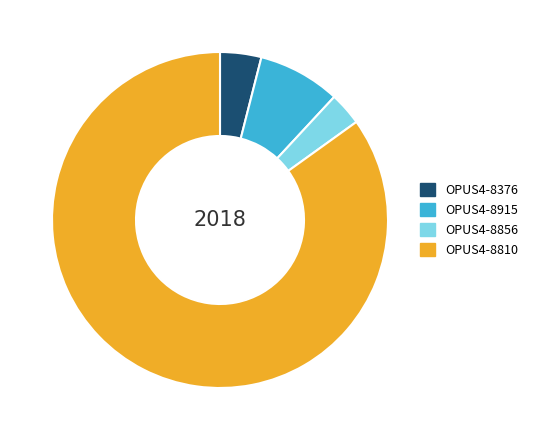

Do OPUS4-8856 and OPUS4-8915 together represent more than half of the pie?

No